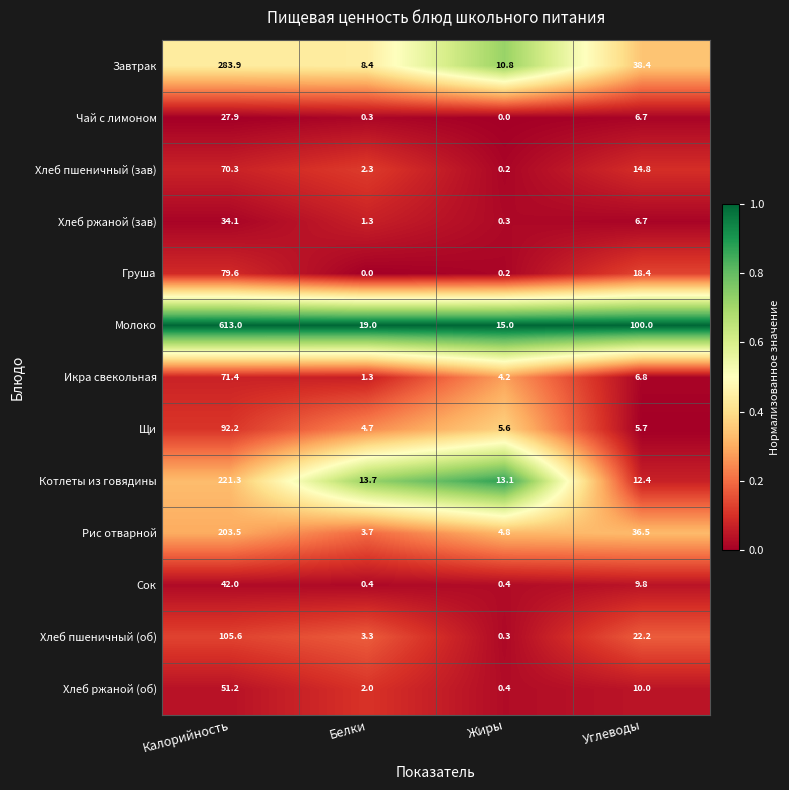

What is the difference between the second highest and minimum values in the Молоко series?

85.0